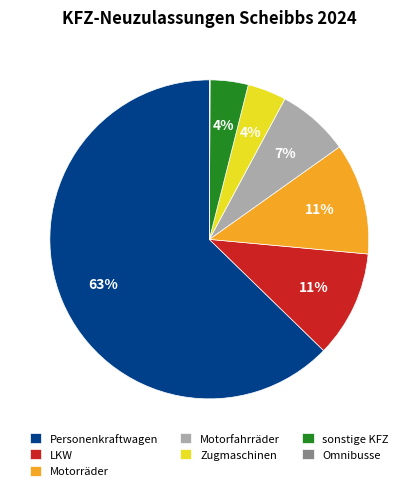

What is the majority slice?

Personenkraftwagen